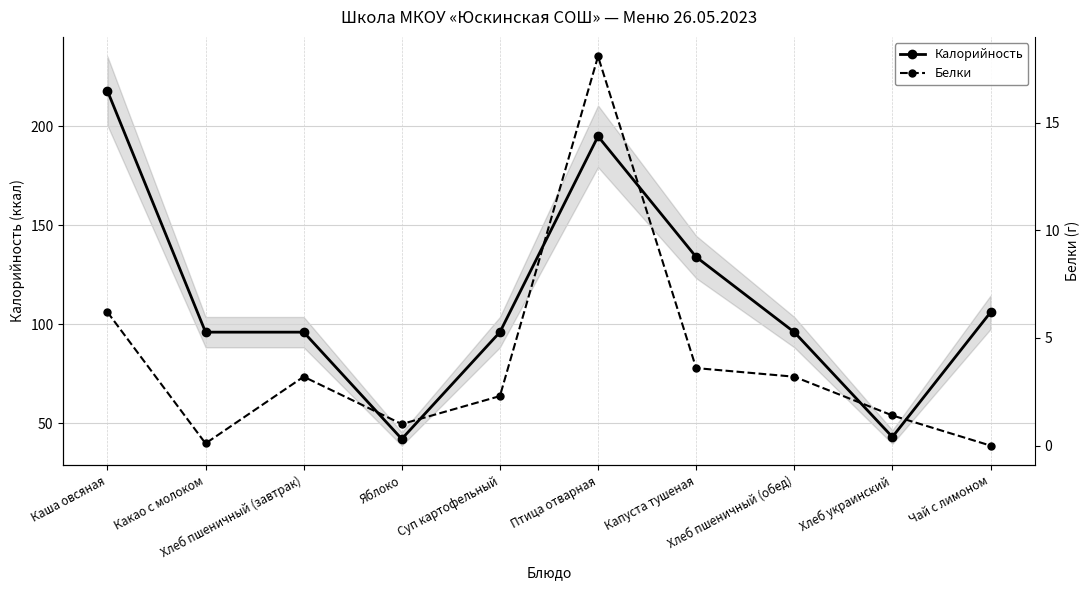

Where is the first local maximum for Белки?

Хлеб пшеничный (завтрак)